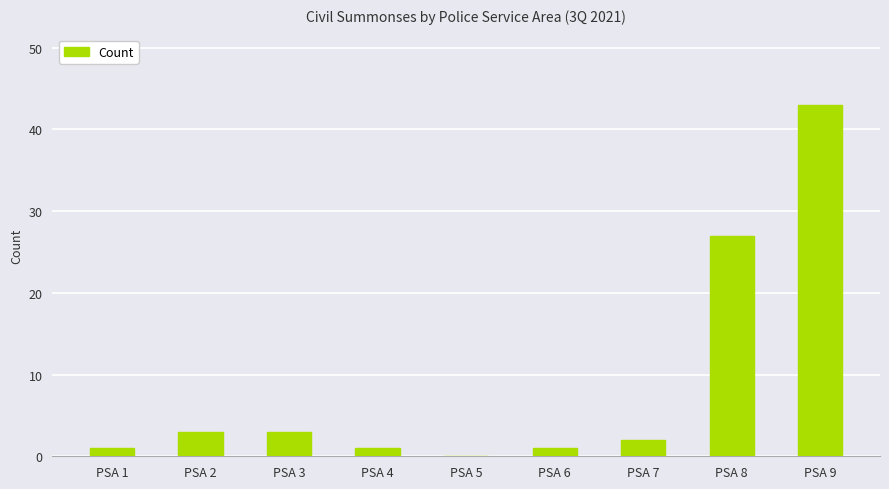

What is the difference between the values at PSA 8 and PSA 2?

24